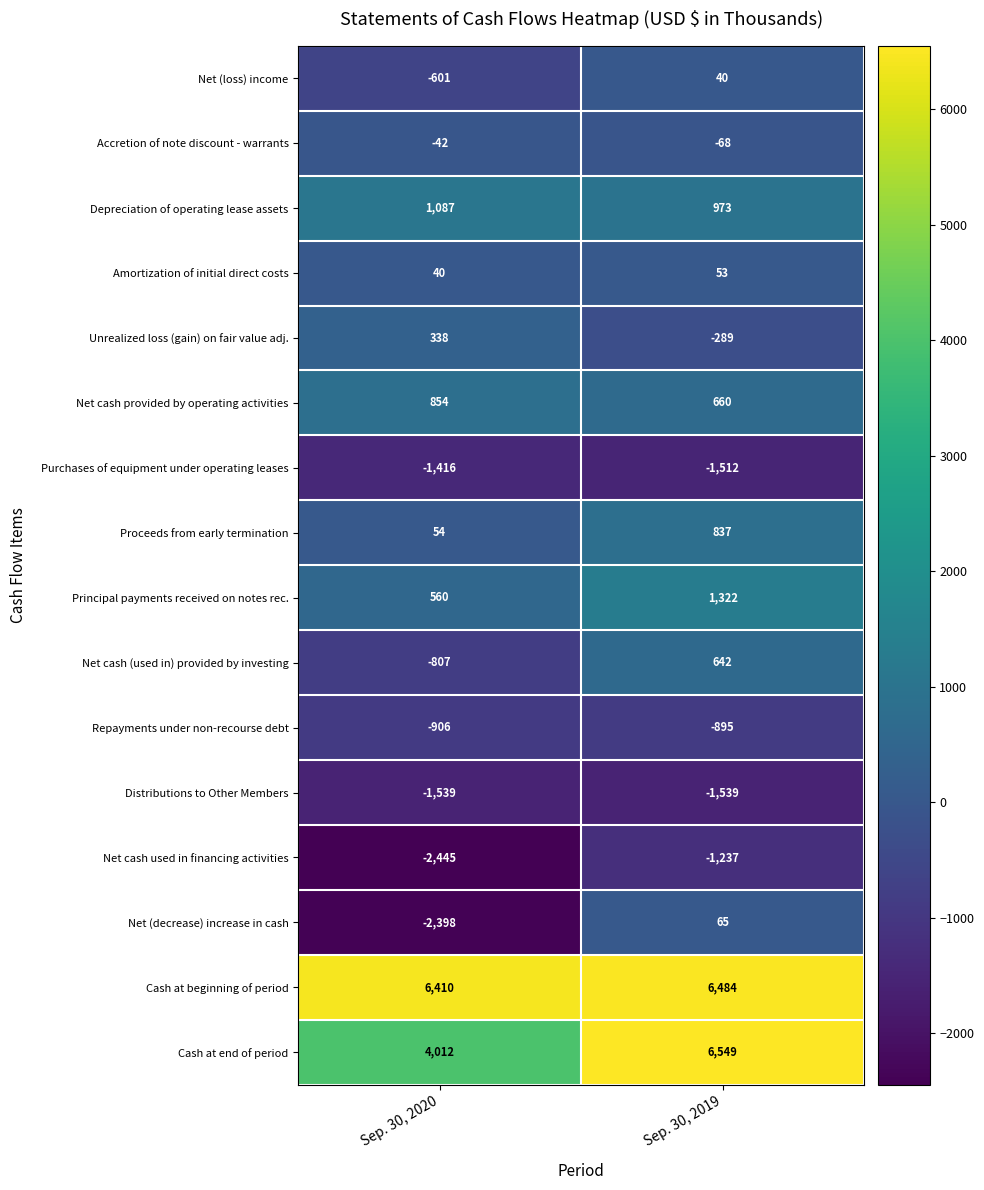

At which category is the sum across all series the highest?

Sep. 30, 2019